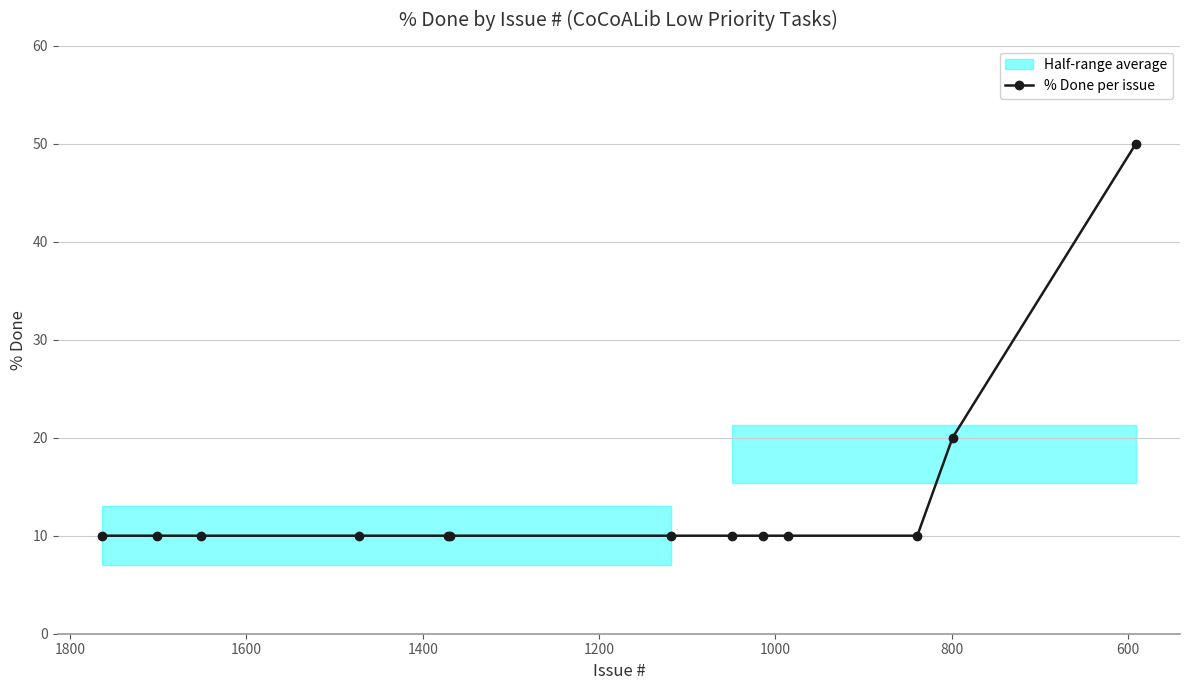

Reading right to left, transcribe all the data shown in this chart.

50	20	10	10	10	10	10	10	10	10	10	10	10